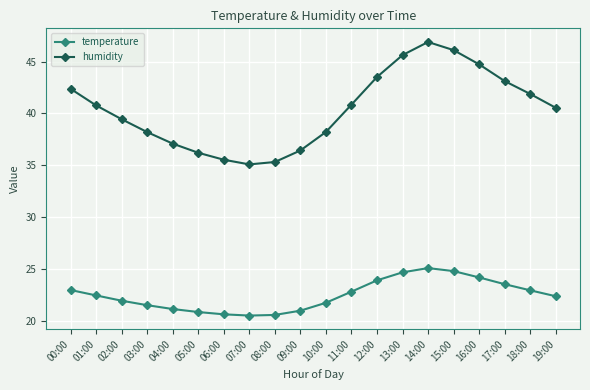

Which series has the widest spread of values?

humidity